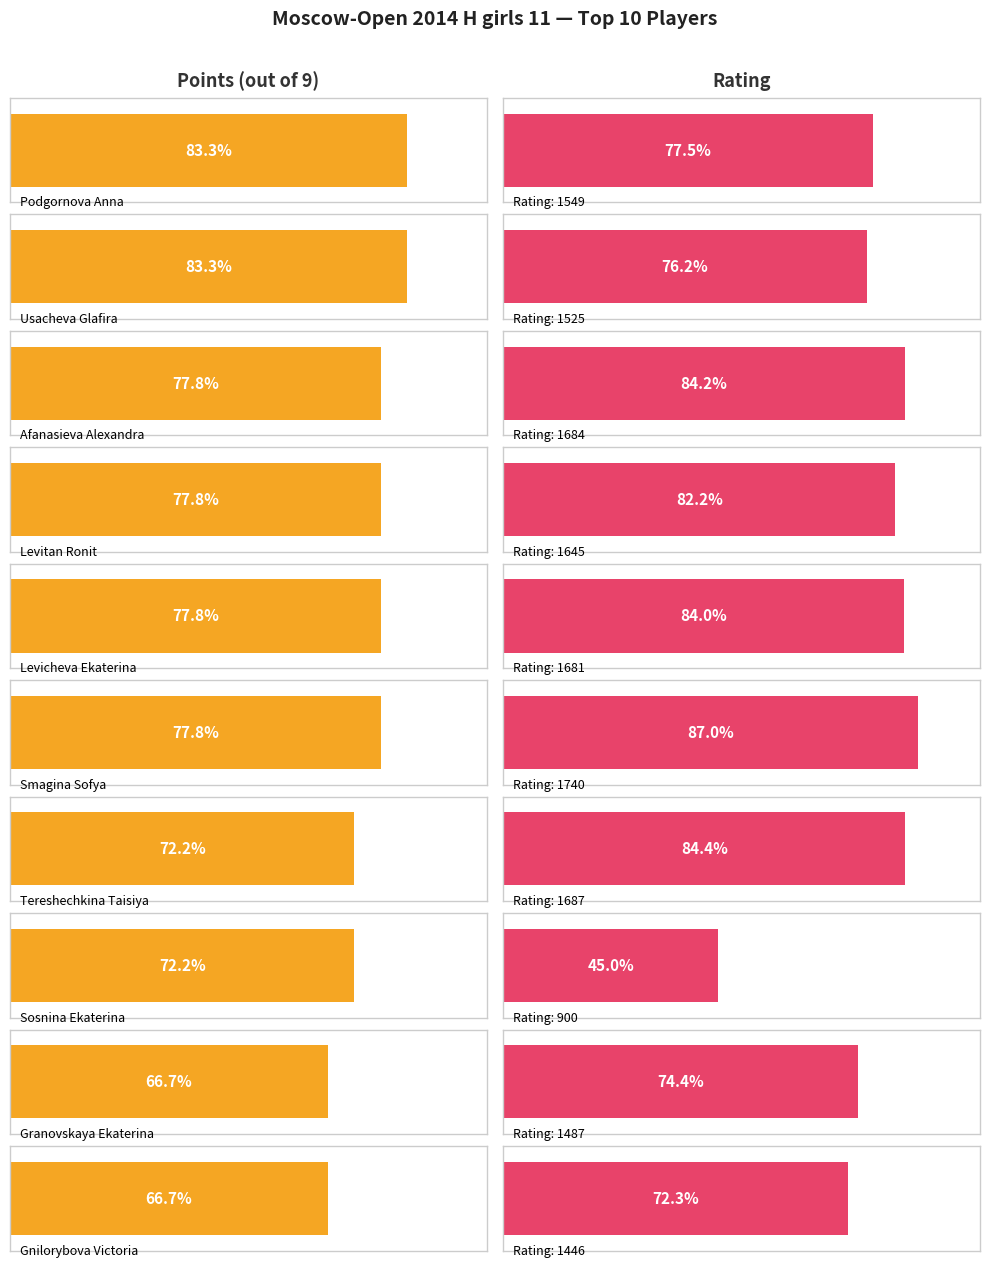

Is it true that Rating equals 2694.0 at Usacheva Glafira?

False